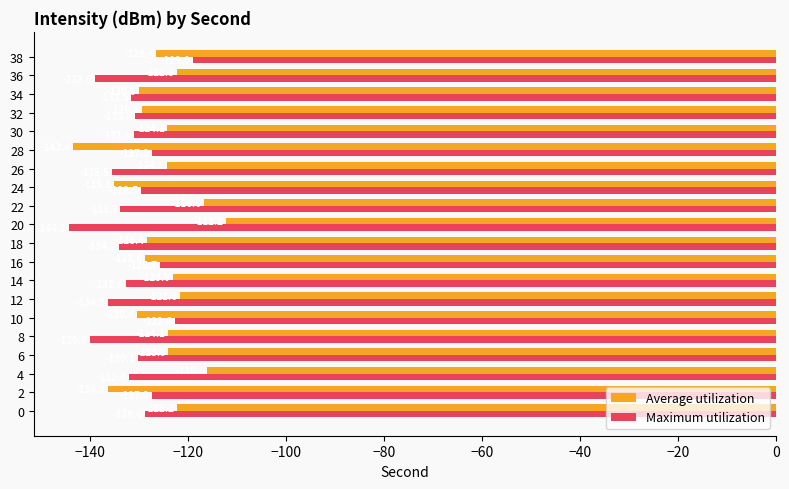

True or false: Maximum utilization has a value of -82.0 at 14.

False